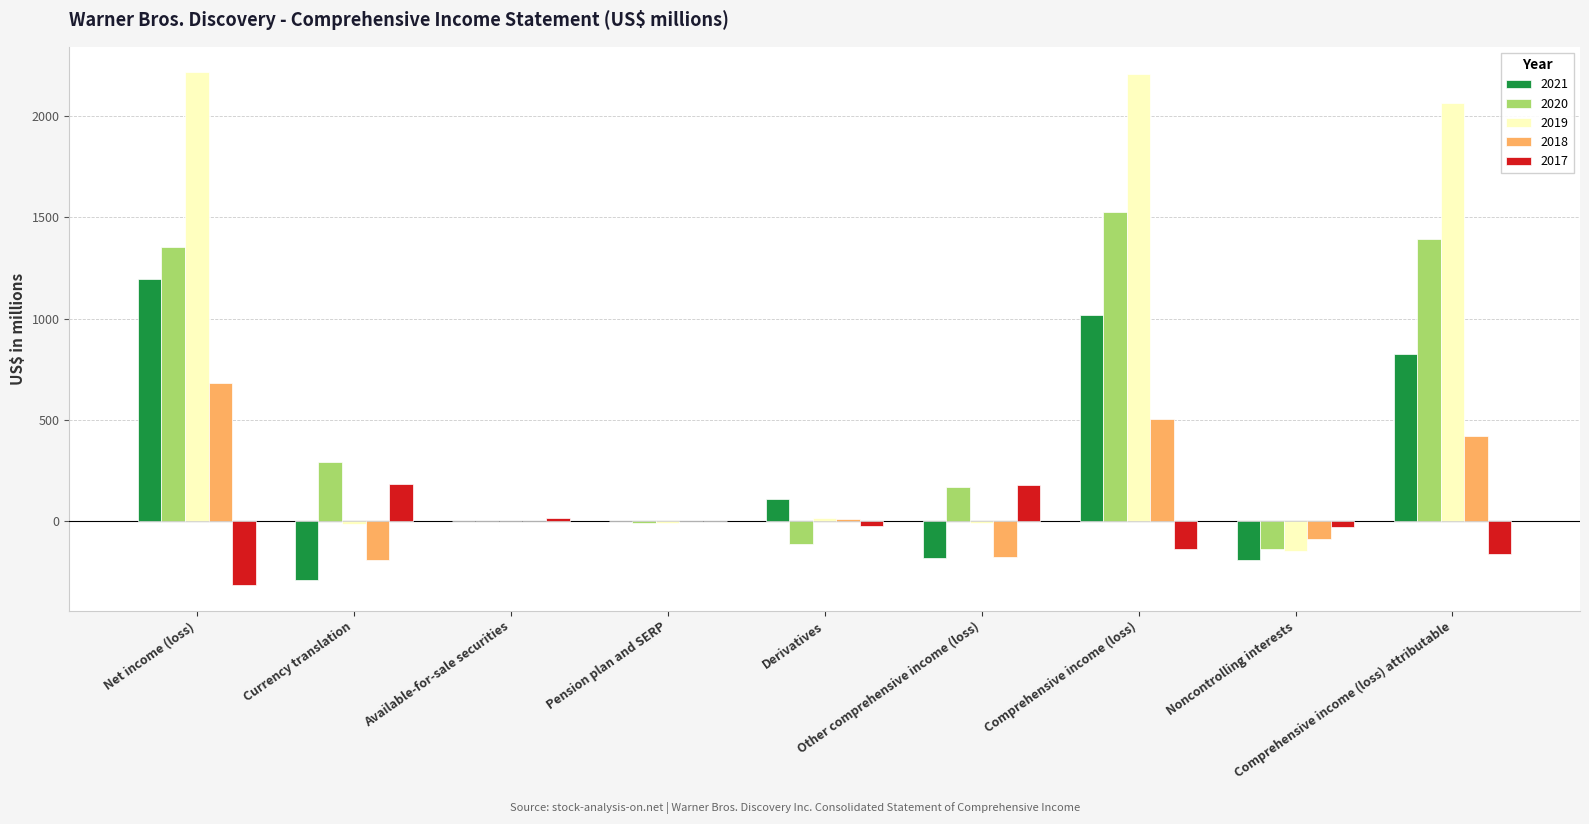

At which label is 2021 closest to 453?

Derivatives